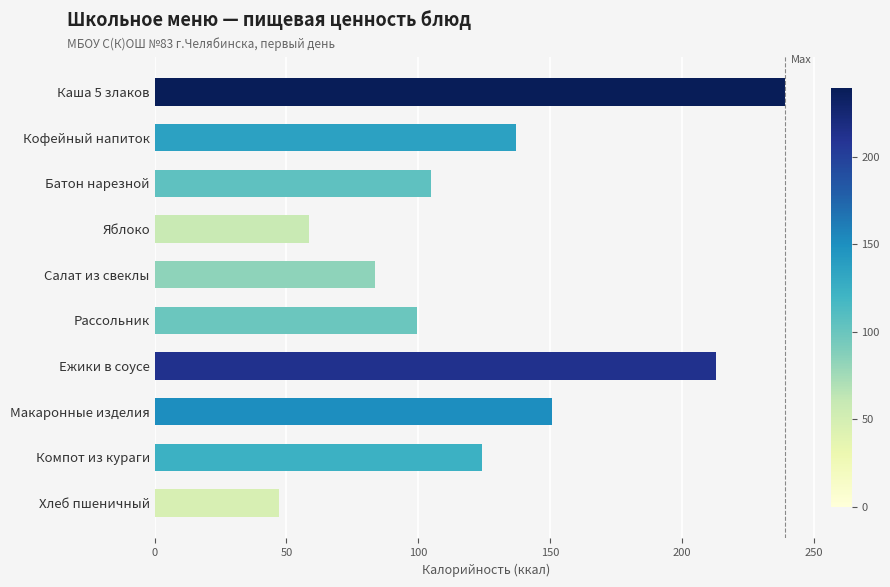

Does the chart contain any negative values?

No